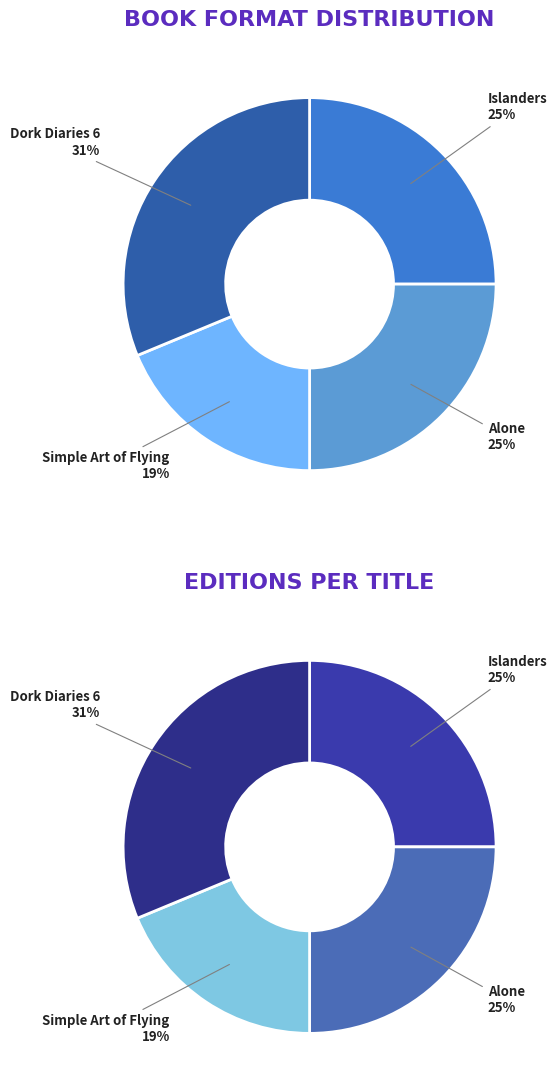

Which slice is the largest?

Dork Diaries 6